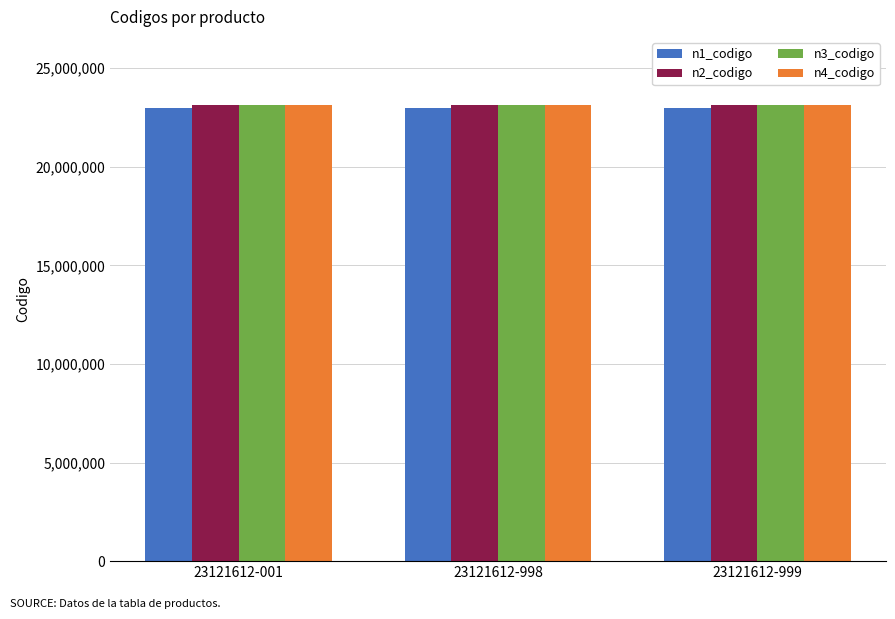

What is the average value of the n1_codigo series?

23000000